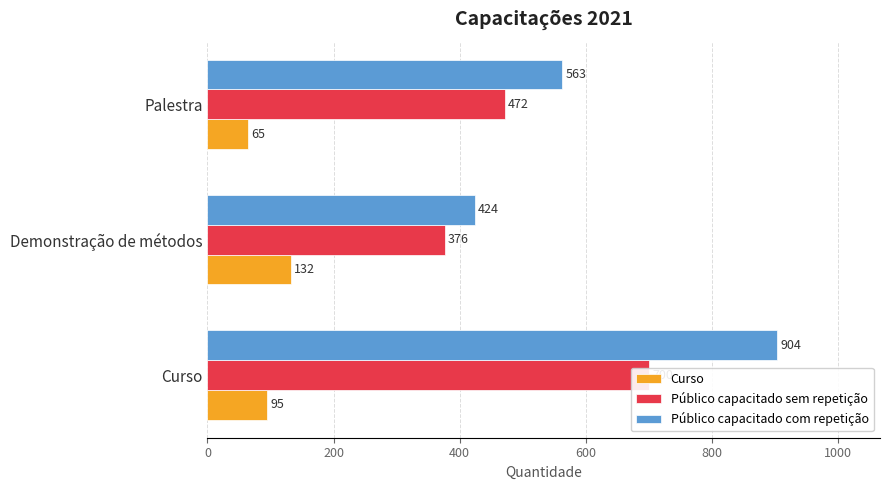

What is the value of the Público capacitado com repetição bar at the 2nd from the left?

424